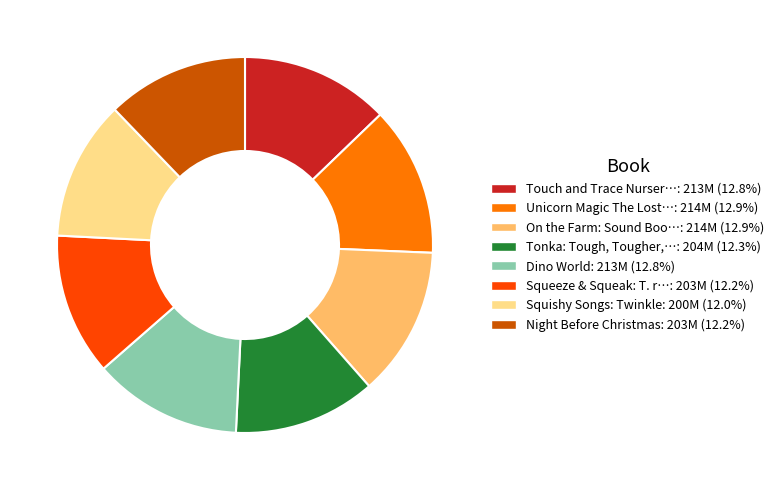

Is there a majority slice in this chart?

No